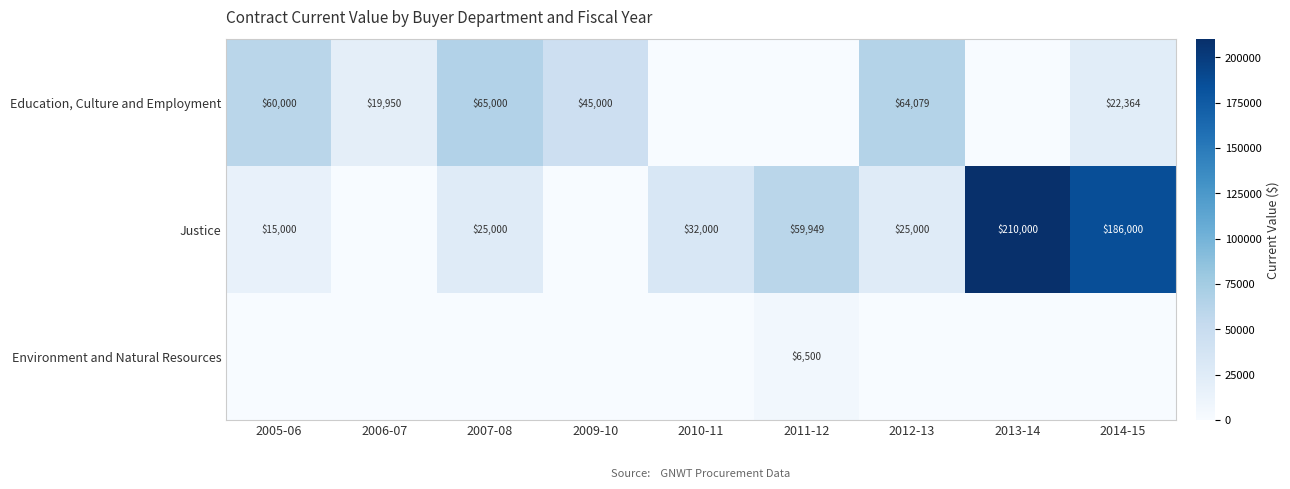

Is it true that Education, Culture and Employment equals 34091 at 2005-06?

False